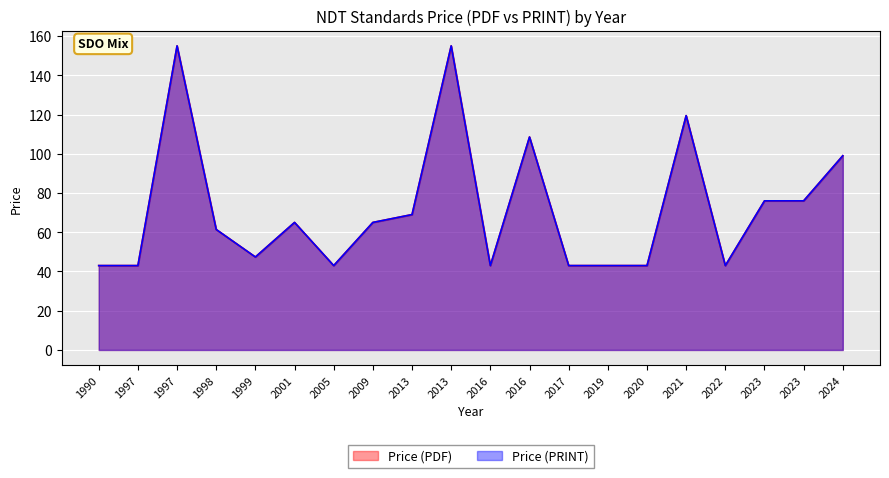

True or false: Price (PRINT) and Price (PDF) cross at least once.

False